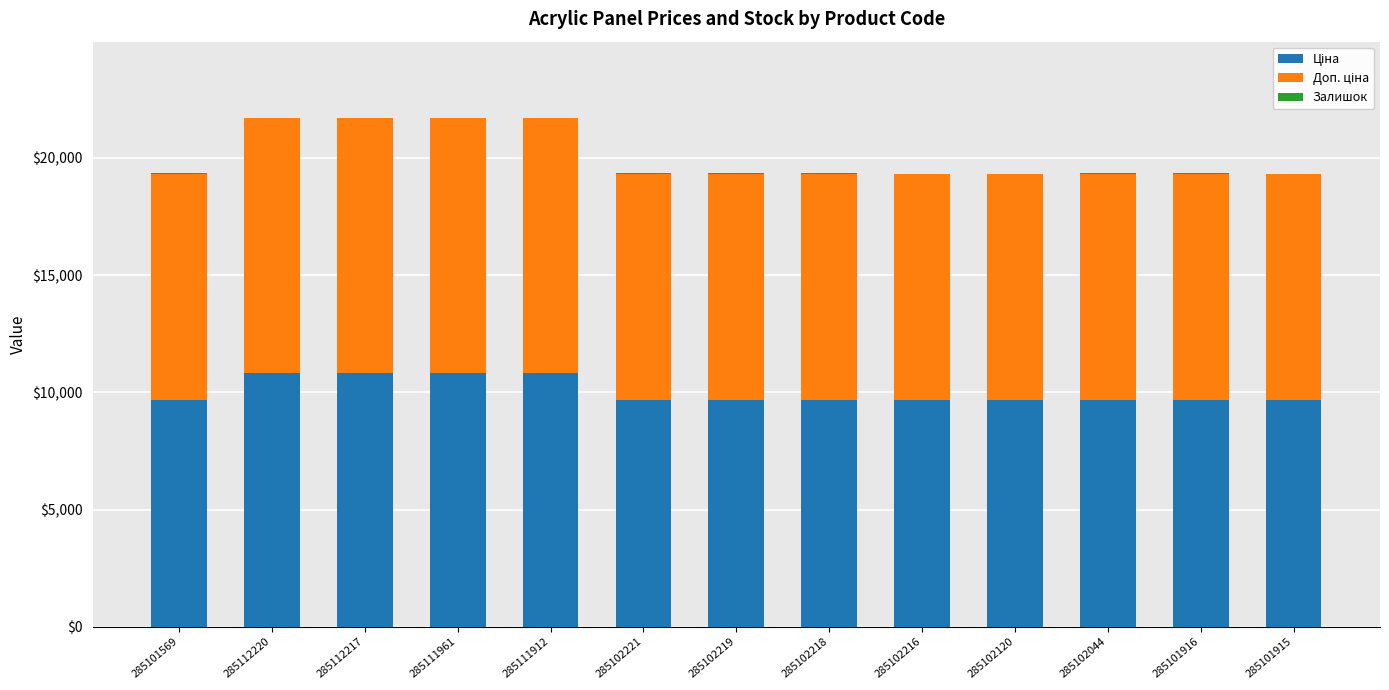

What is the sum of all Залишок values?

133.0